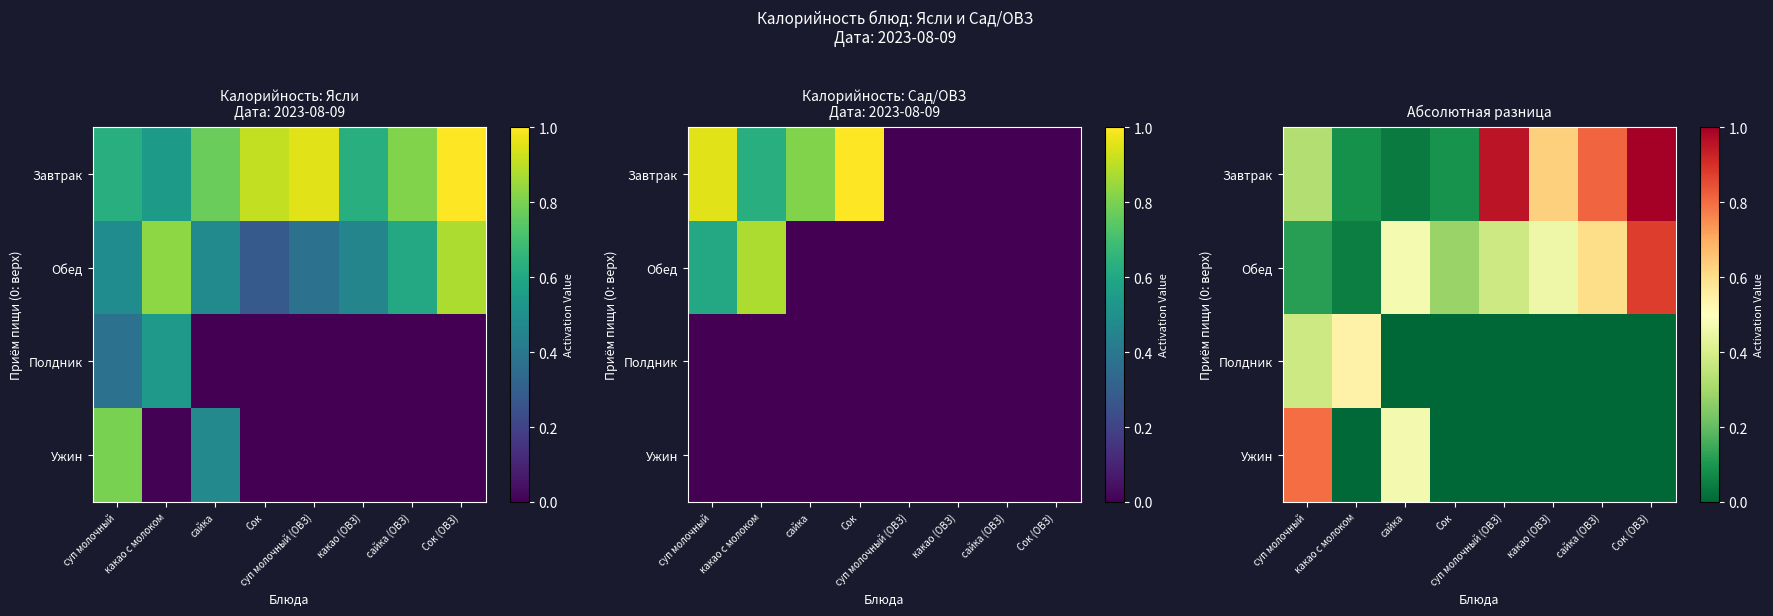

At Сок (ОВЗ), list the series in order from smallest to largest.

Полдник, Ужин, Обед, Завтрак